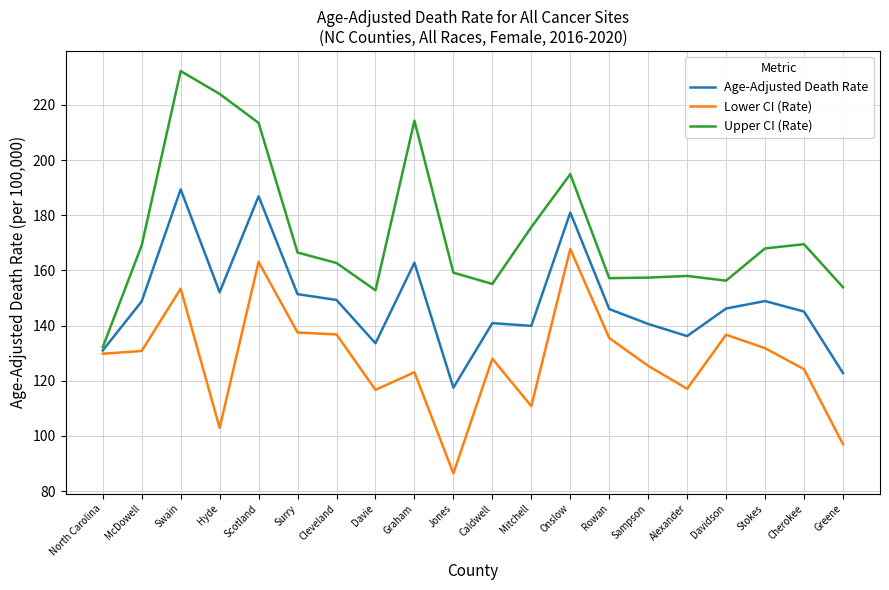

Rank the series by their maximum value, from highest to lowest.

Upper CI (Rate), Age-Adjusted Death Rate, Lower CI (Rate)